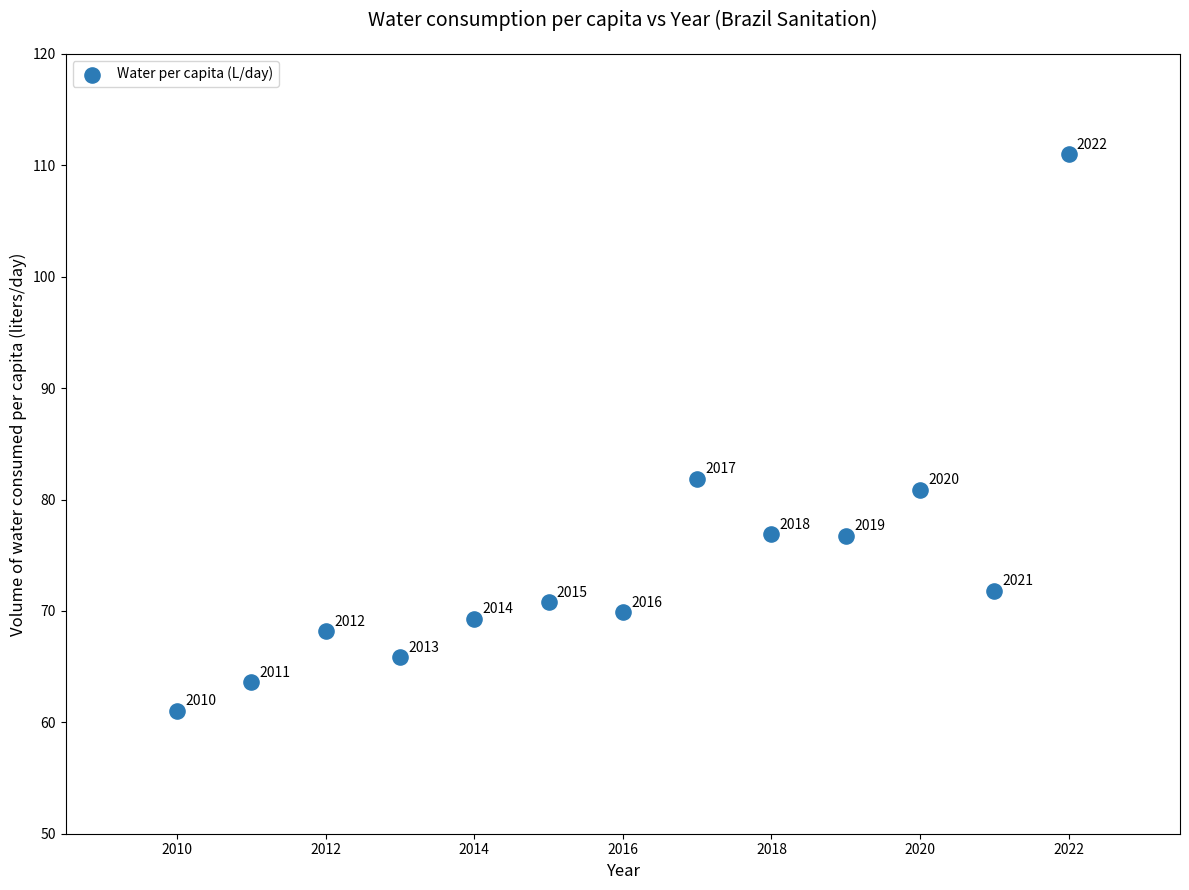

What is the range of Y values (max minus min)?

50.0